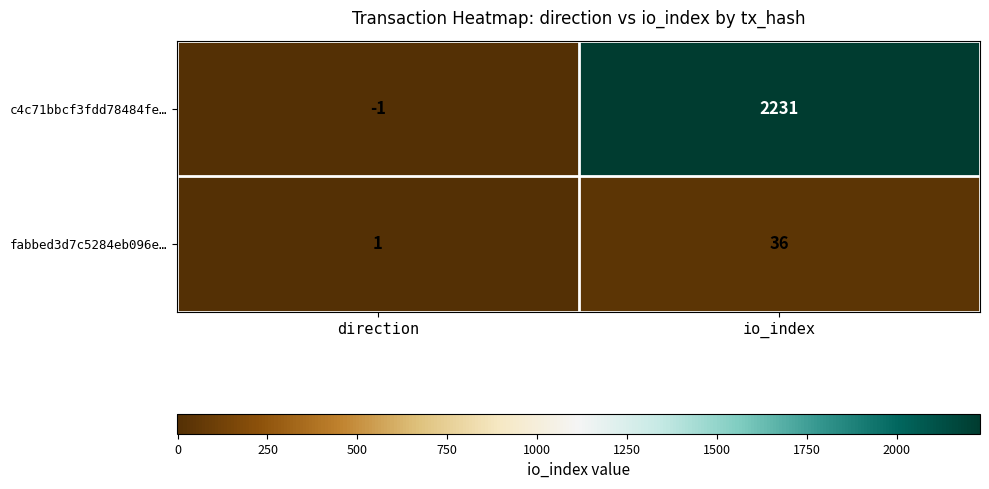

Reading left to right, transcribe all the data shown in this chart.

c4c71bbcf3fdd78484fe…: direction=-1	io_index=2231
fabbed3d7c5284eb096e…: direction=1	io_index=36